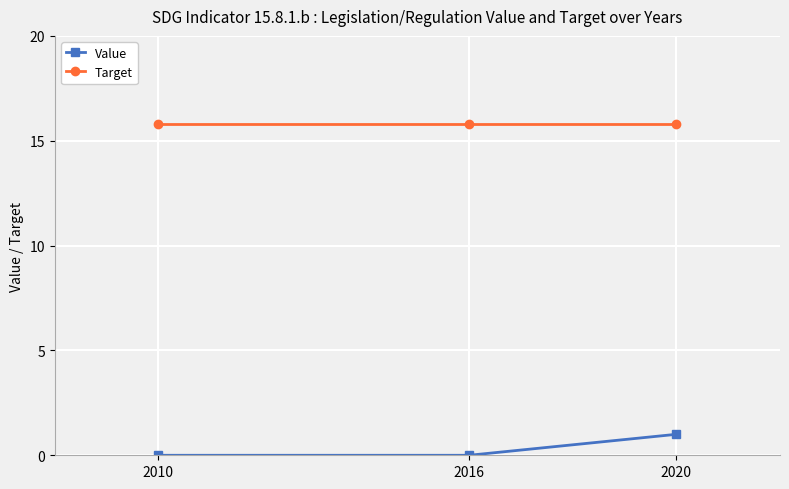

What is the value of the Target point at the 1st from the left?

15.8